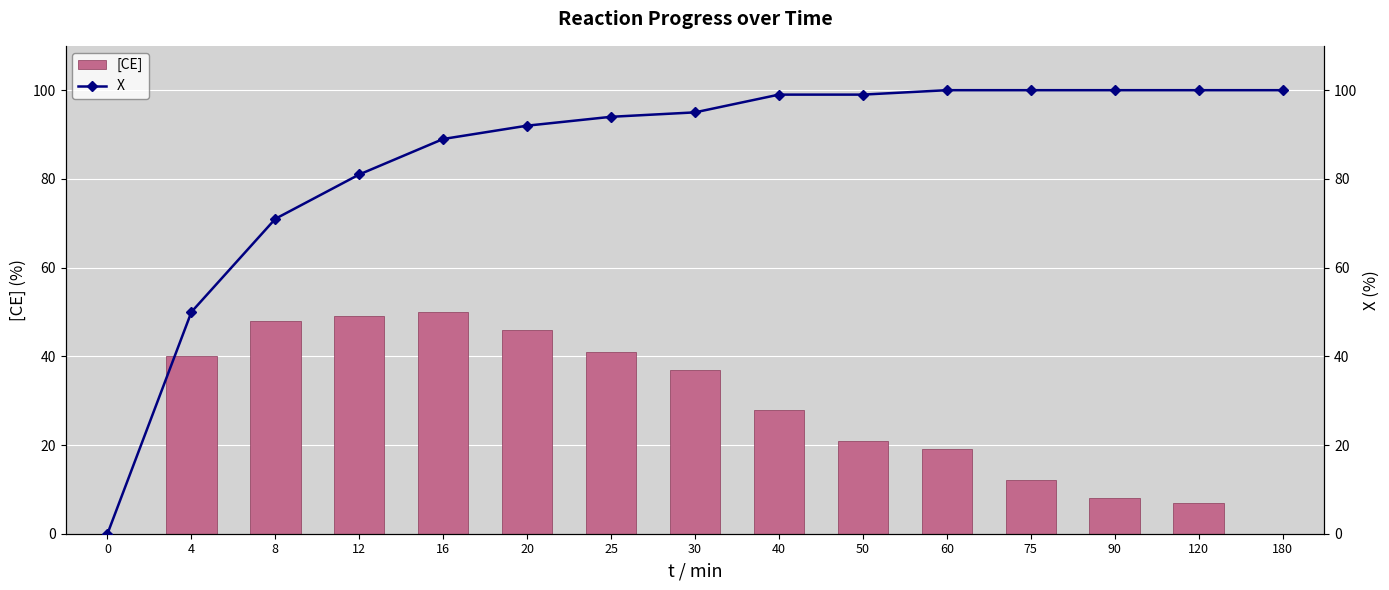

At which label is X closest to 50?

4